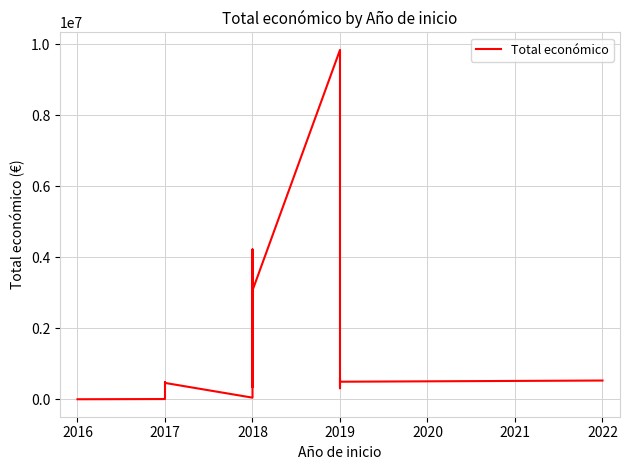

Approximately how many times larger is the value at 2019 compared to 2019?

0.9